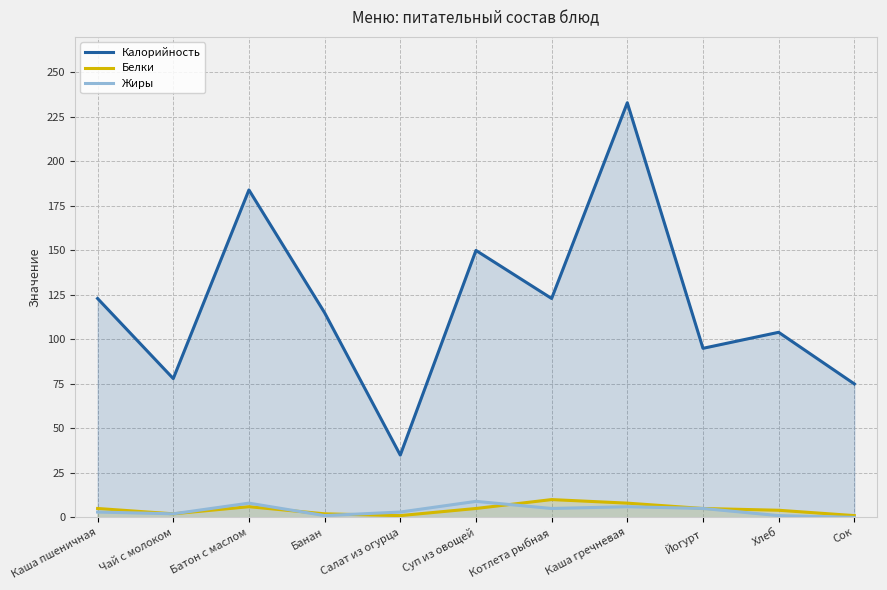

Between Чай с молоком and Котлета рыбная, which series saw the biggest shift?

Калорийность